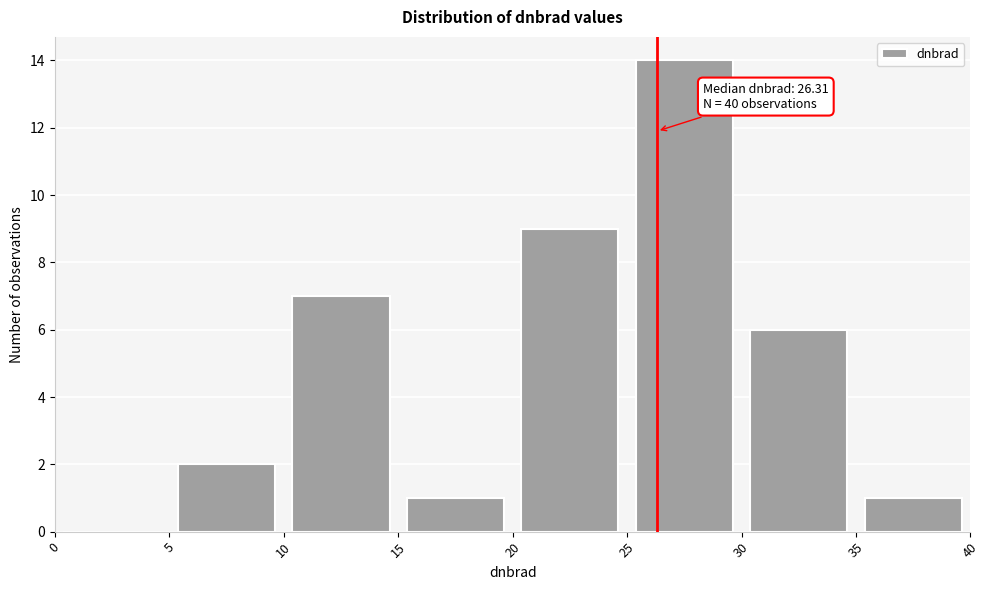

Over which range of the x-axis is the bar tallest?

25 to 30